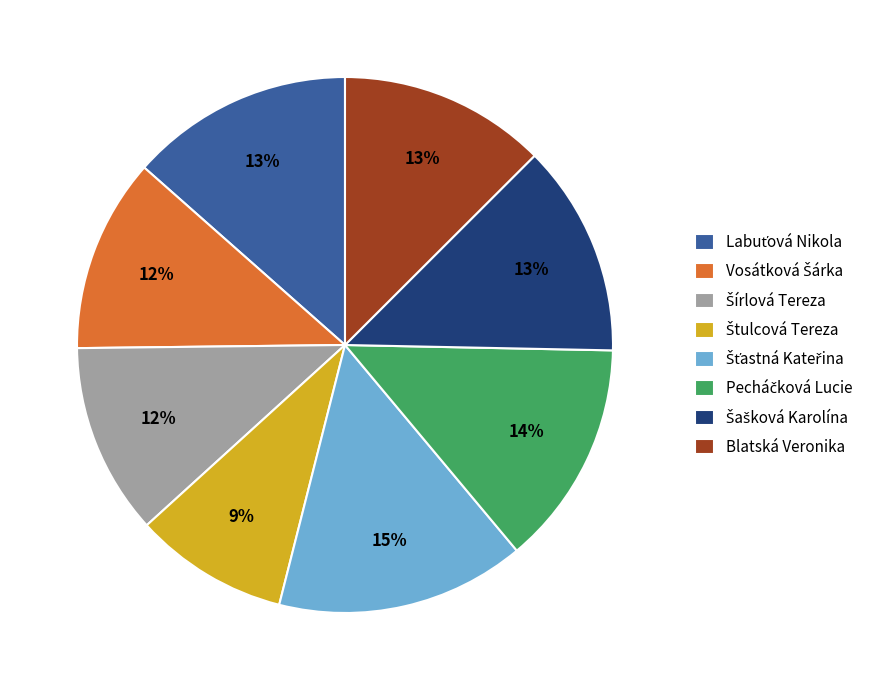

How many segments does this pie chart have?

8